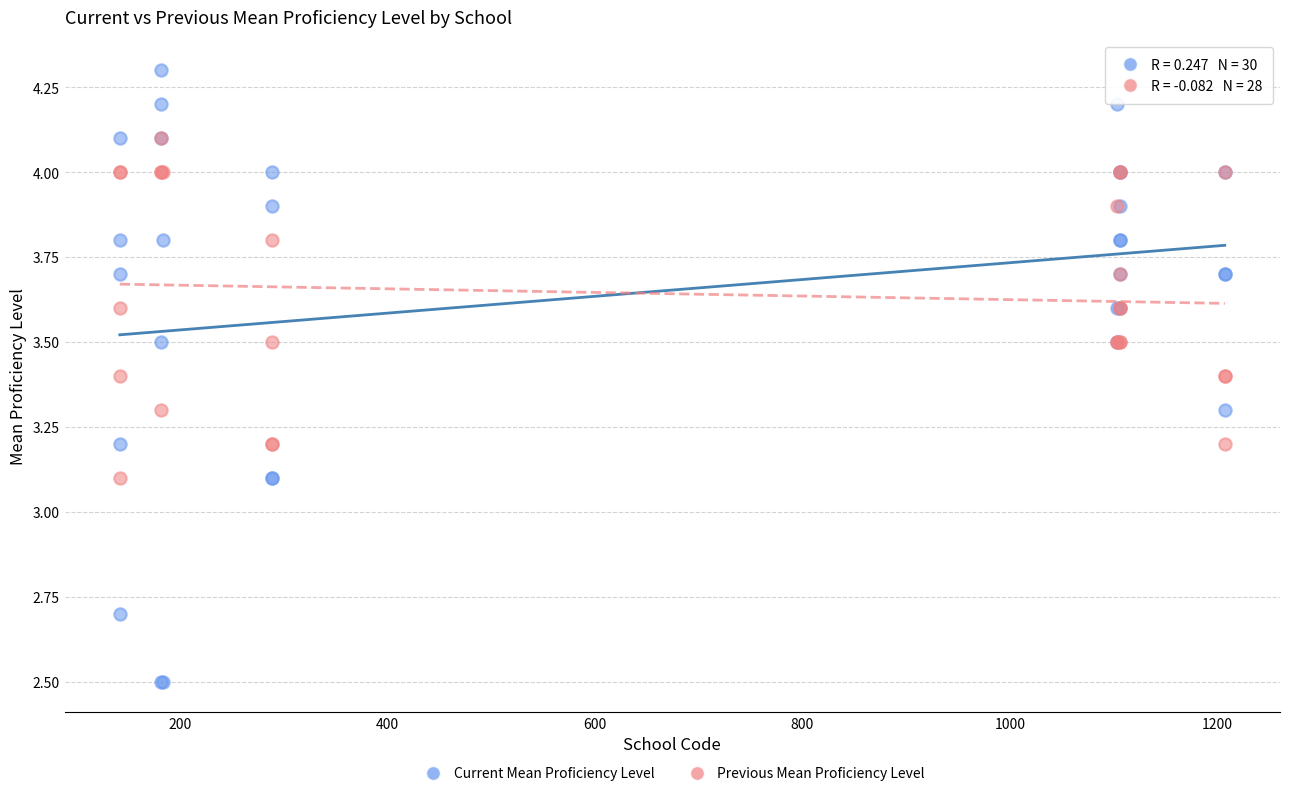

Which series has the widest spread of Y values?

Current Mean Proficiency Level